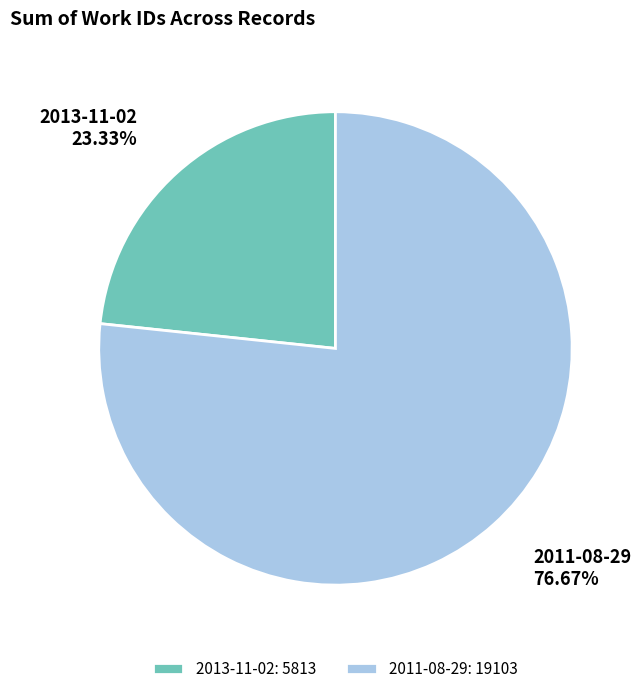

What is the largest slice in the pie chart?

2011-08-29